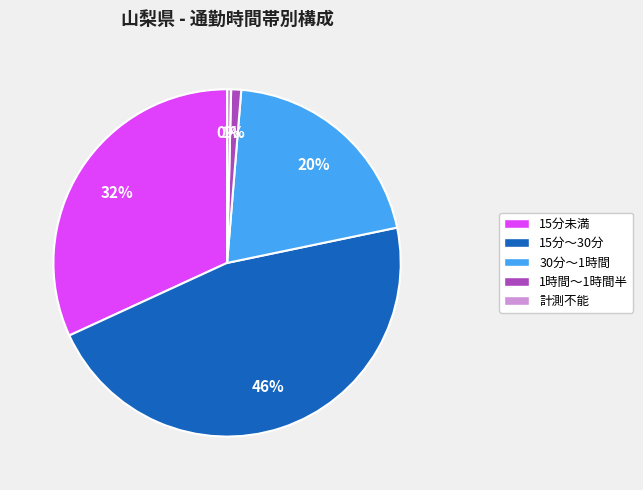

To the nearest percent, what is the difference between the largest and smallest slice percentages?

46%